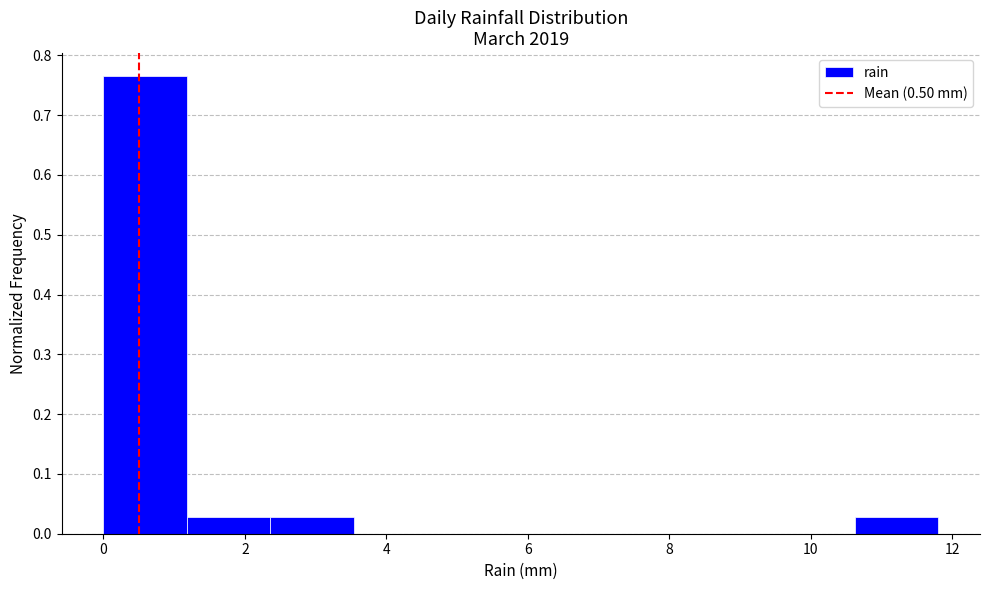

Which range on the x-axis has the tallest bar?

0.00 to 1.18